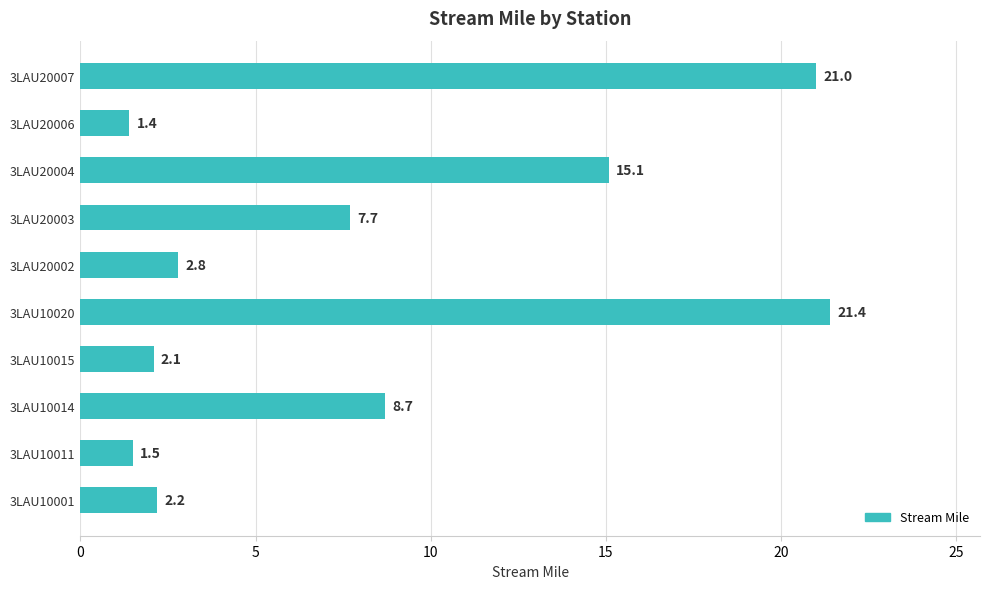

How many distinct data groups are displayed?

1